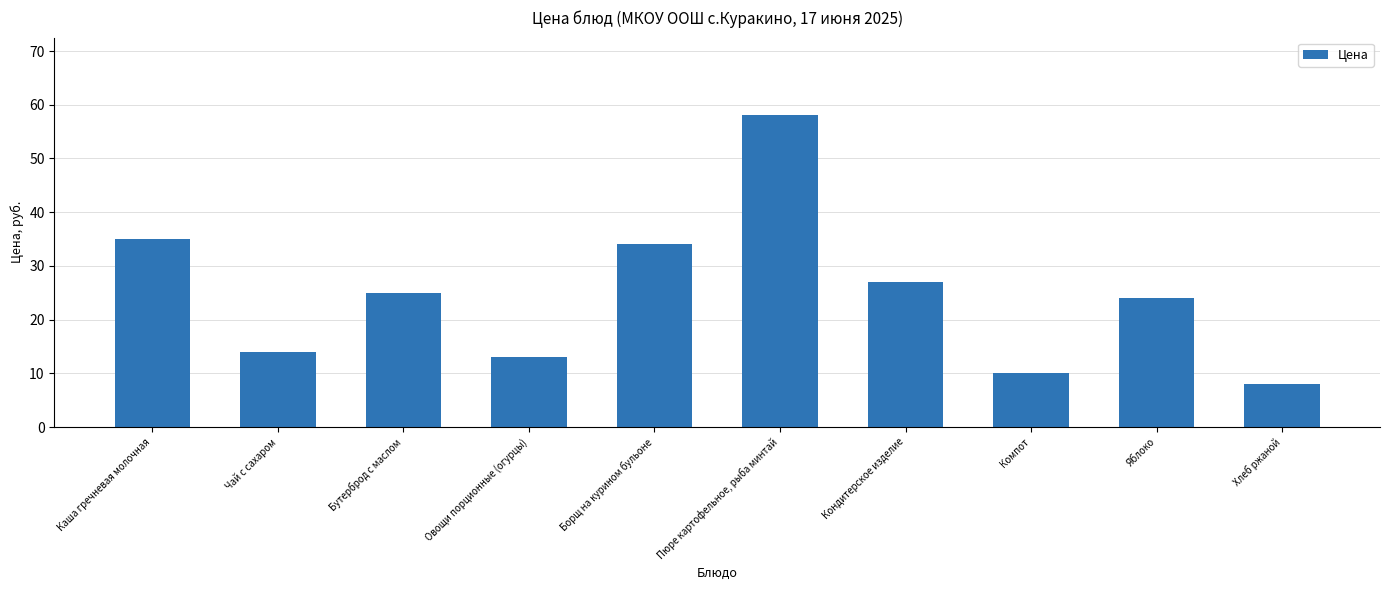

Where is the data nearest to the value 33?

Борщ на курином бульоне